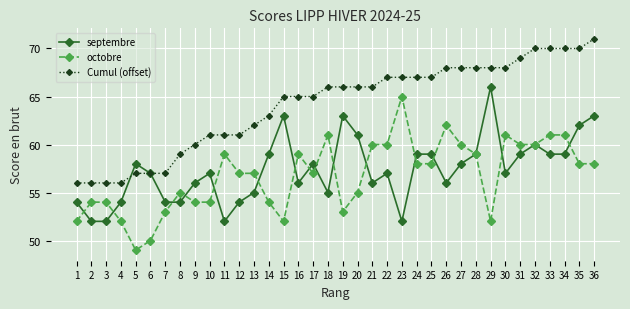

Reading left to right, transcribe all the data shown in this chart.

septembre: 1=54	2=52	3=52	4=54	5=58	6=57	7=54	8=54	9=56	10=57	11=52	12=54	13=55	14=59	15=63	16=56	17=58	18=55	19=63	20=61	21=56	22=57	23=52	24=59	25=59	26=56	27=58	28=59	29=66	30=57	31=59	32=60	33=59	34=59	35=62	36=63
octobre: 1=52	2=54	3=54	4=52	5=49	6=50	7=53	8=55	9=54	10=54	11=59	12=57	13=57	14=54	15=52	16=59	17=57	18=61	19=53	20=55	21=60	22=60	23=65	24=58	25=58	26=62	27=60	28=59	29=52	30=61	31=60	32=60	33=61	34=61	35=58	36=58
Cumul (offset): 1=56	2=56	3=56	4=56	5=57	6=57	7=57	8=59	9=60	10=61	11=61	12=61	13=62	14=63	15=65	16=65	17=65	18=66	19=66	20=66	21=66	22=67	23=67	24=67	25=67	26=68	27=68	28=68	29=68	30=68	31=69	32=70	33=70	34=70	35=70	36=71